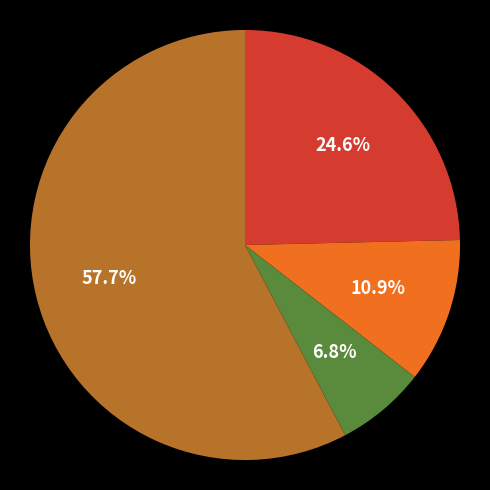

How many slices are in this pie chart?

4